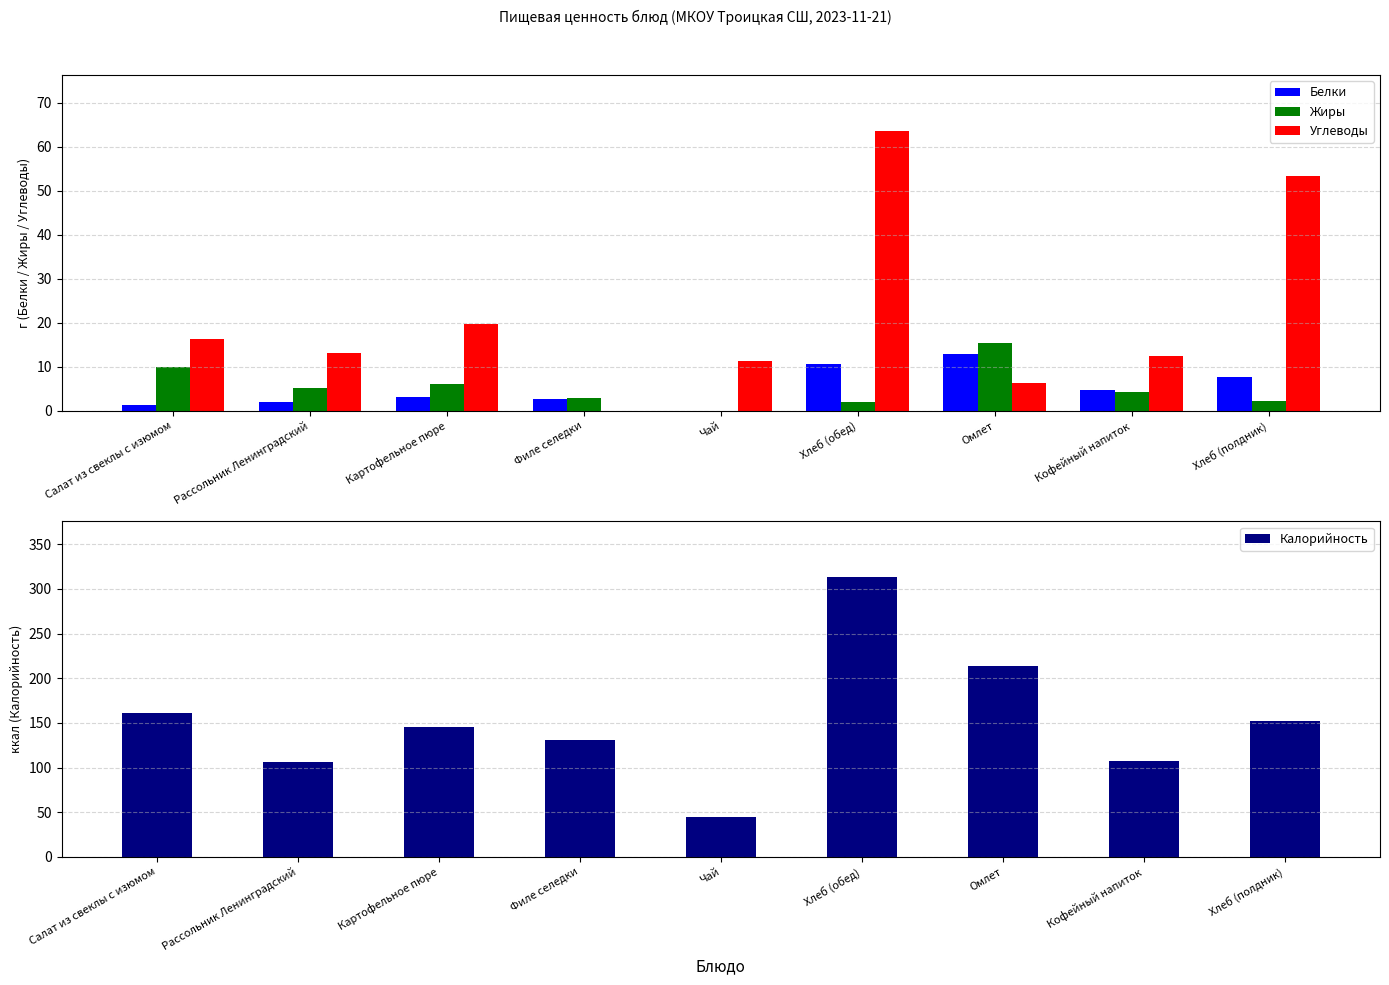

How many bars are there in each group?

4